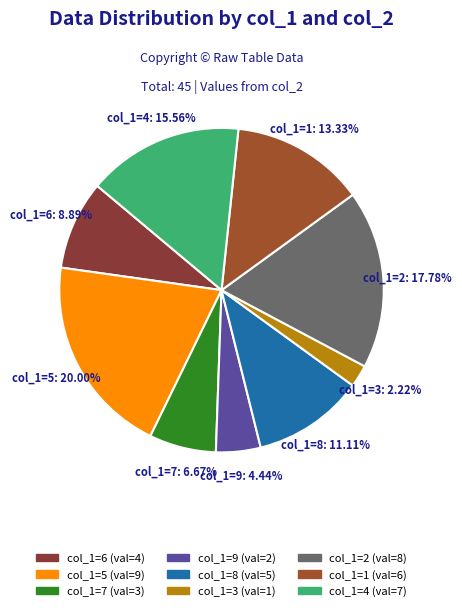

To the nearest percent, what is the average slice percentage?

11%